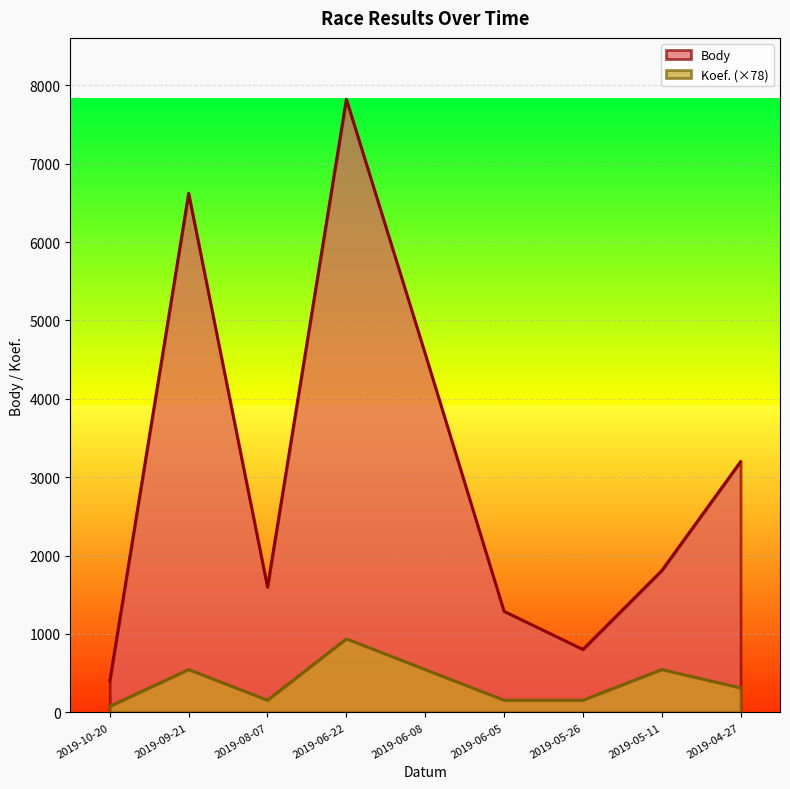

Where is the first local minimum for Body?

2019-08-07